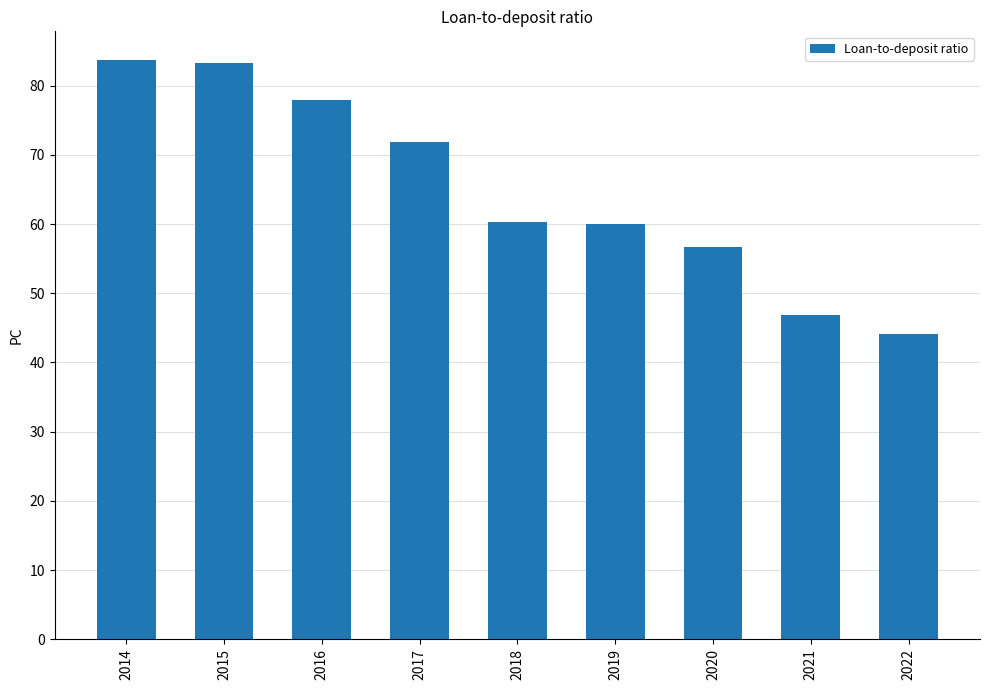

Which label corresponds to the smallest value in the chart?

2022